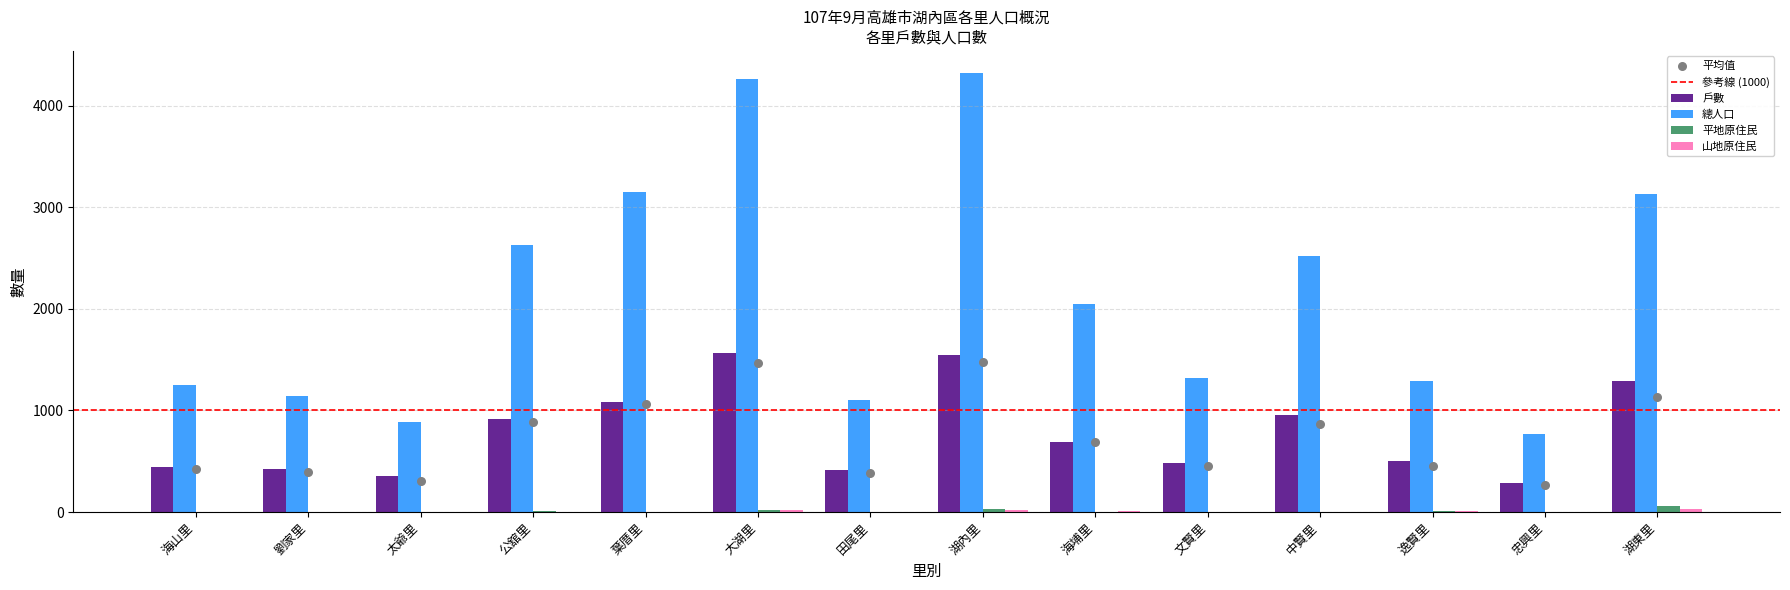

At which category is the sum across all series the highest?

湖內里